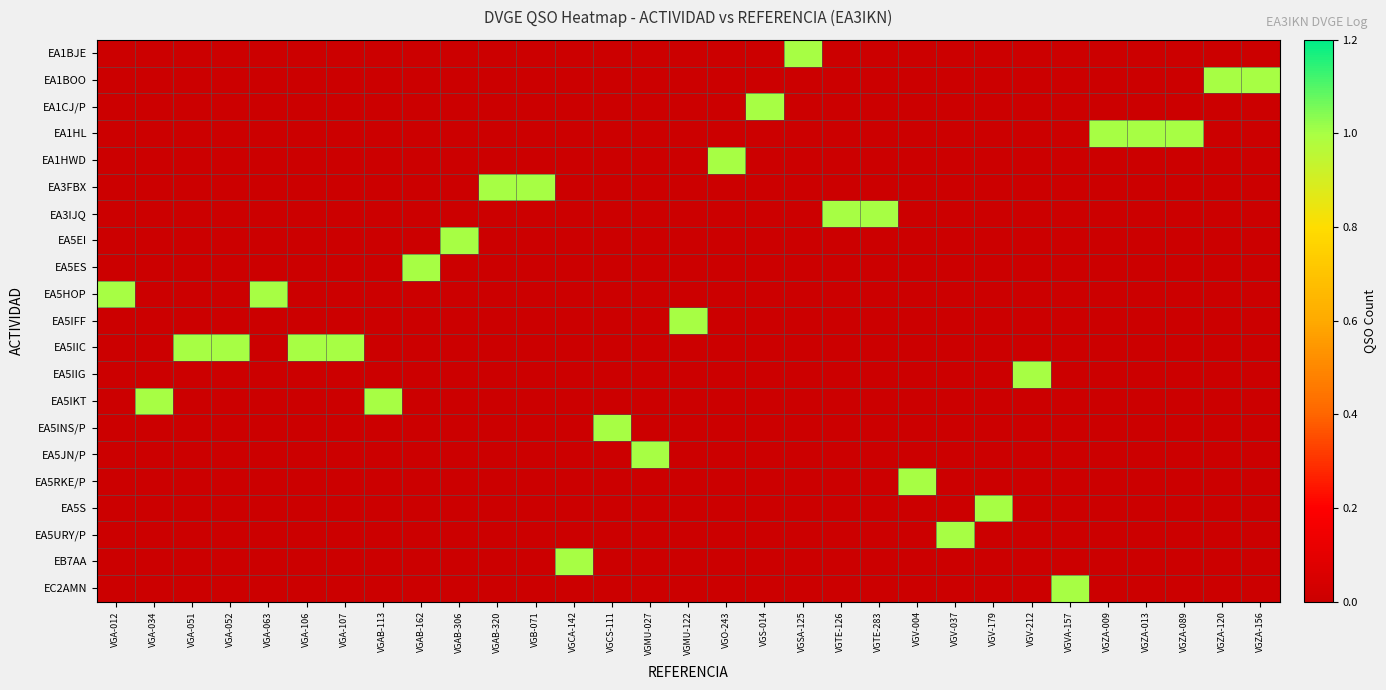

What is the total value across all series at VGAB-113?

1